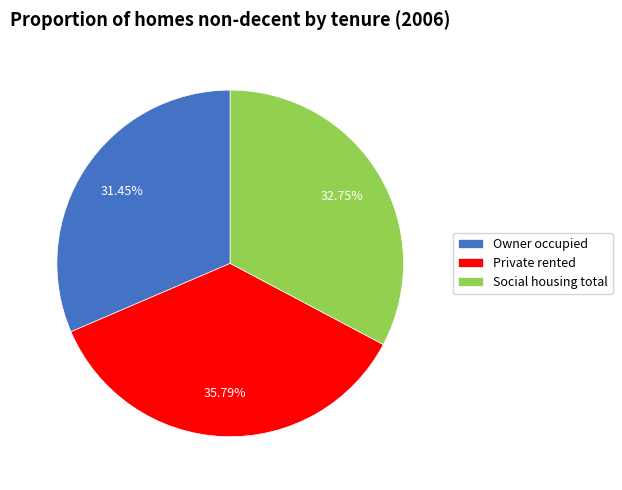

To the nearest percent, what is the difference between the largest and smallest slice percentages?

4%